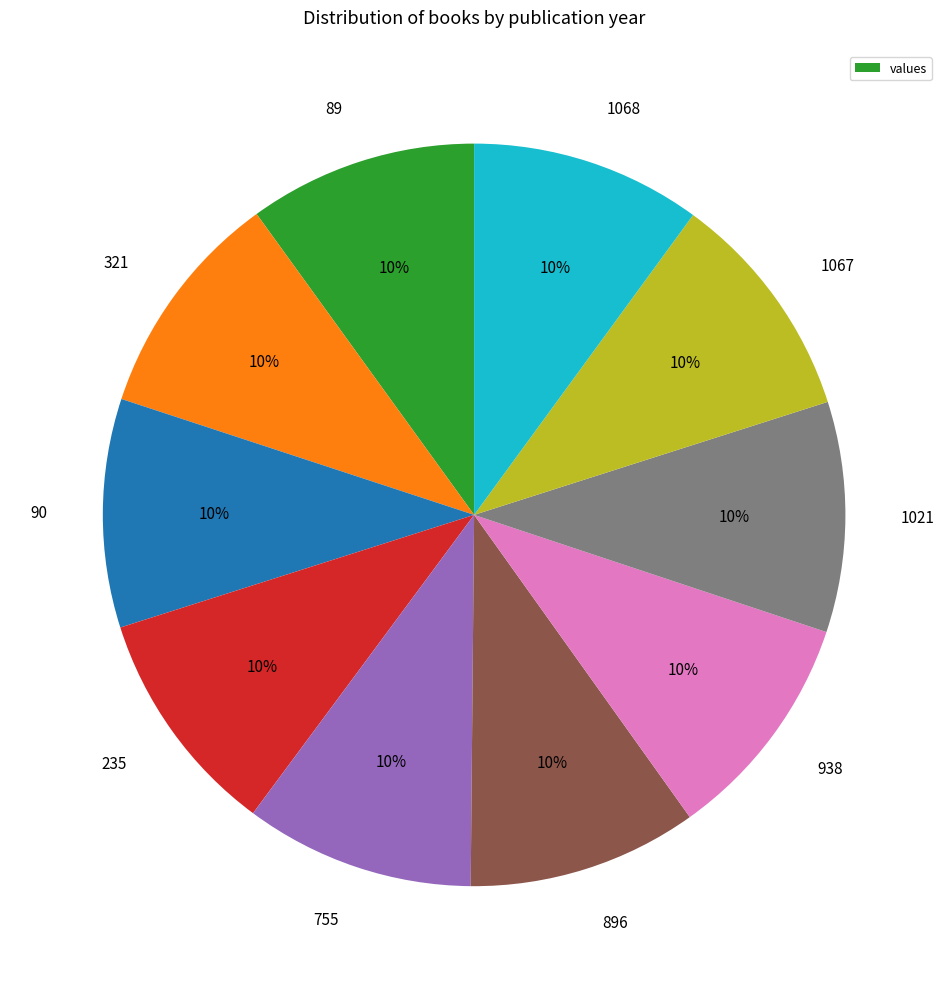

To the nearest percent, what portion does 1067 represent?

10%